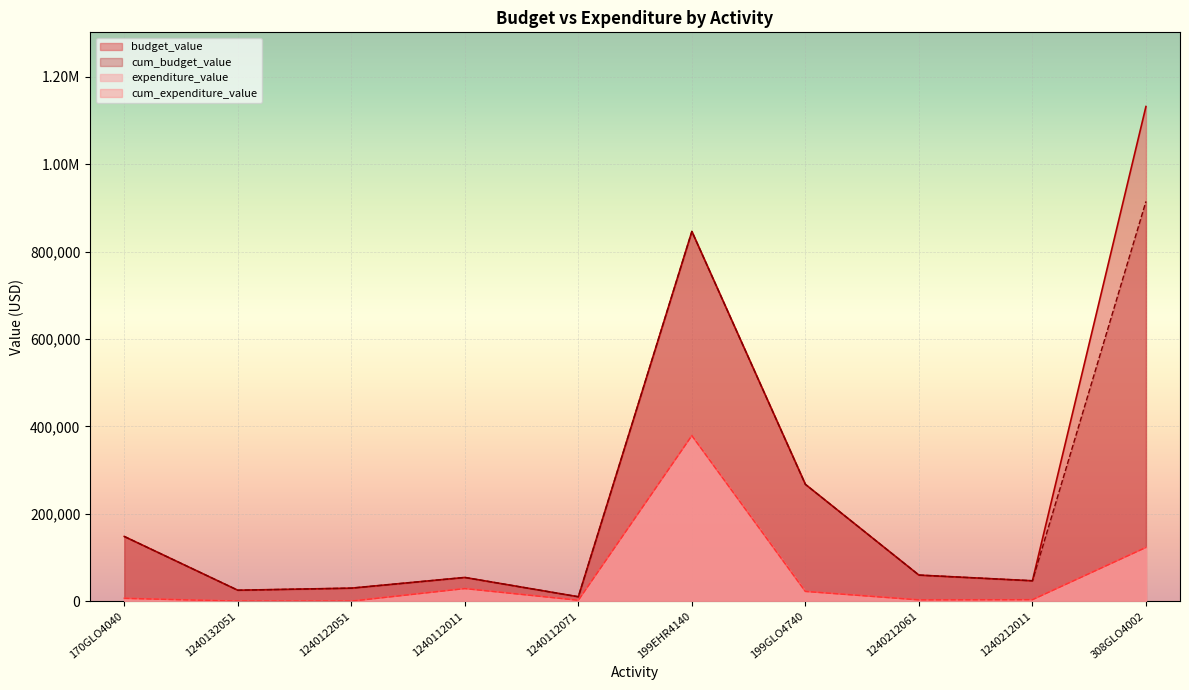

Reading right to left, what are all the values shown in this chart?

budget_value: 1131841.0	46571.0	59571.0	267238.0	845977.0	10000.0	54168.0	29697.0	24937.0	147948.0
expenditure_value: 122867.4	3334.0	2903.0	22257.8	378886.4	2056.9	28770.0	0.0	0.0	6448.8
cum_budget_value: 914631.0	46571.0	59571.0	267238.0	845977.0	10000.0	54168.0	29697.0	24937.0	147948.0
cum_expenditure_value: 122867.0	3334.0	2903.0	22258.0	378886.0	2057.0	28770.0	0.0	0.0	6449.0